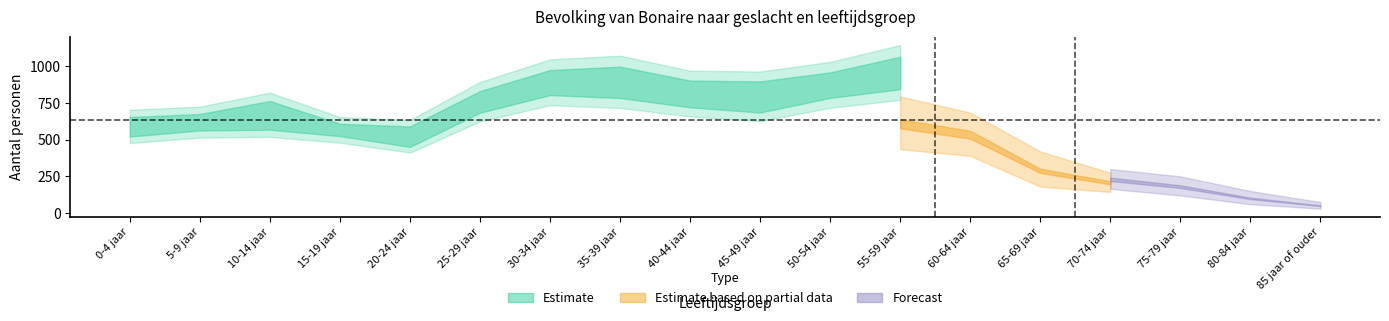

Which category has the lowest value in the Mannen_Totaal series?

85 jaar of ouder